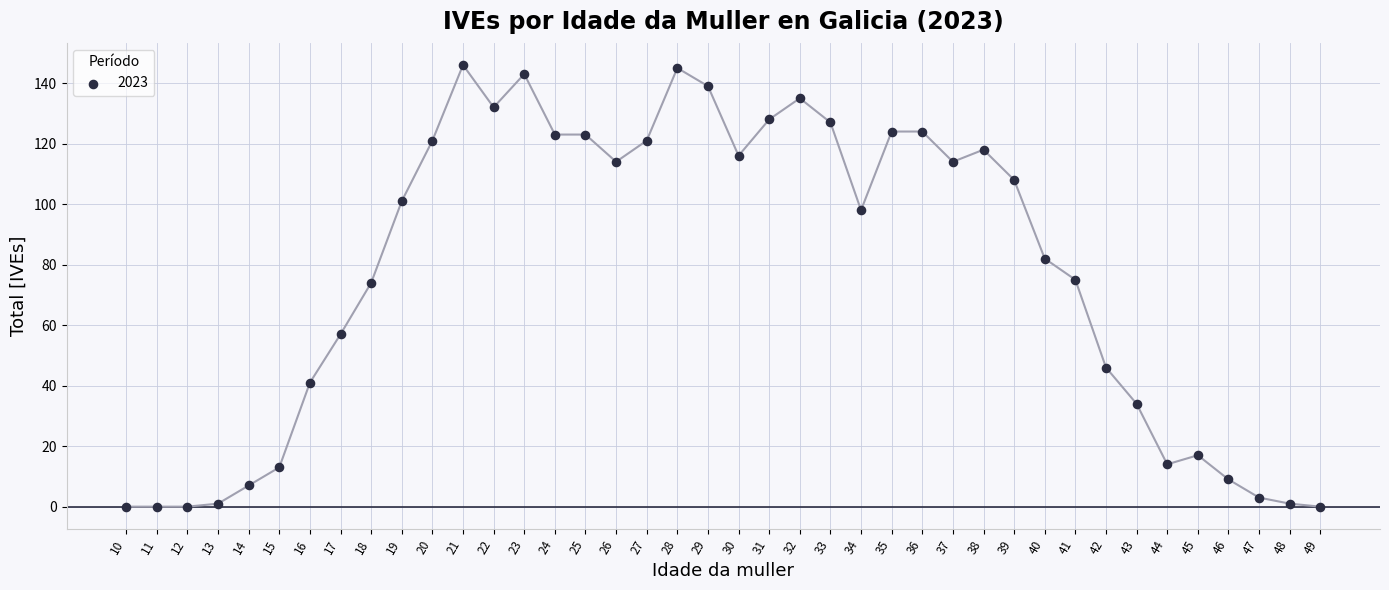

What is the range of Y values (max minus min)?

146